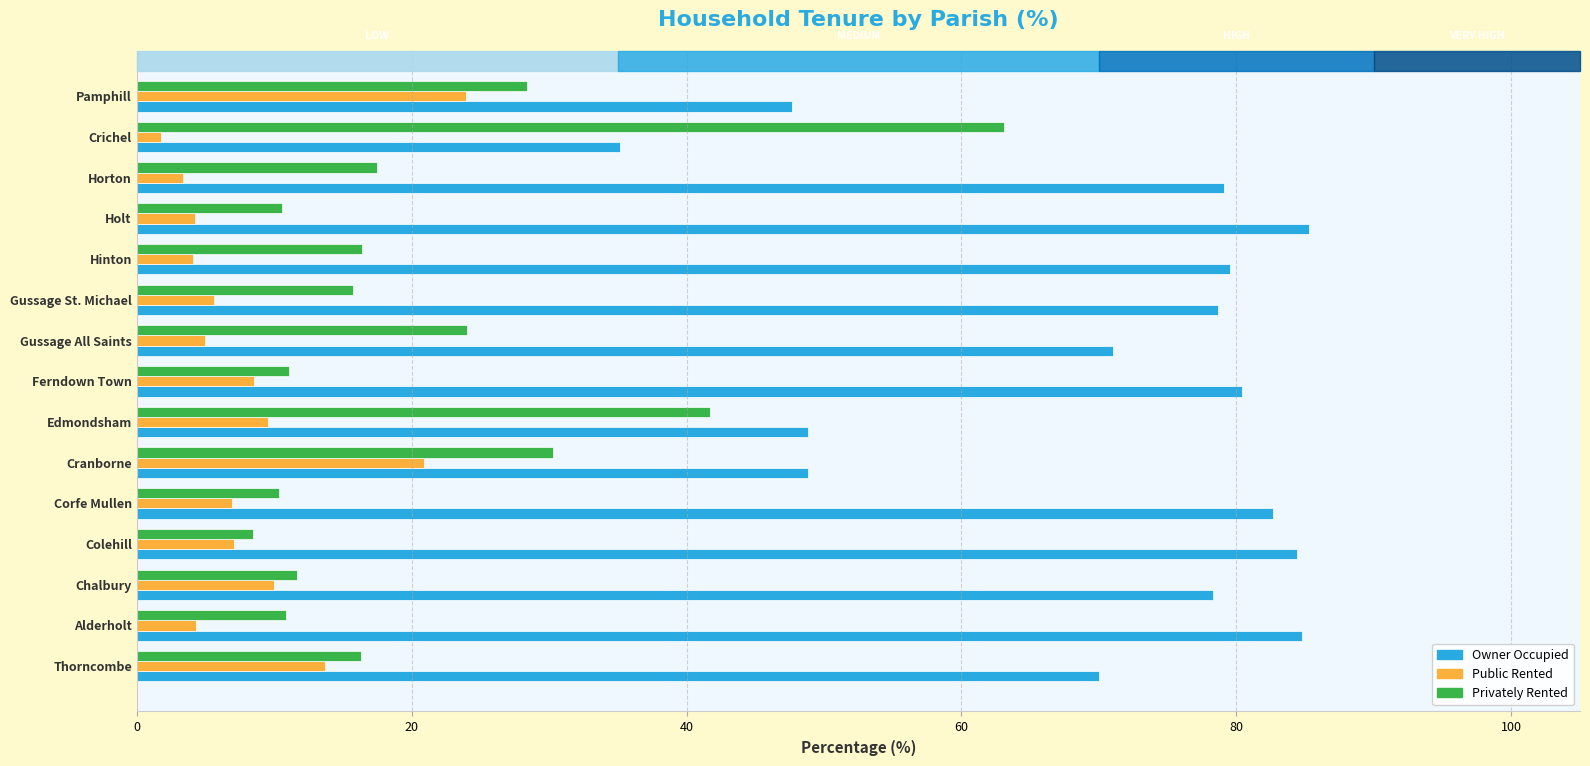

What is the highest value of the Privately Rented series?

63.1